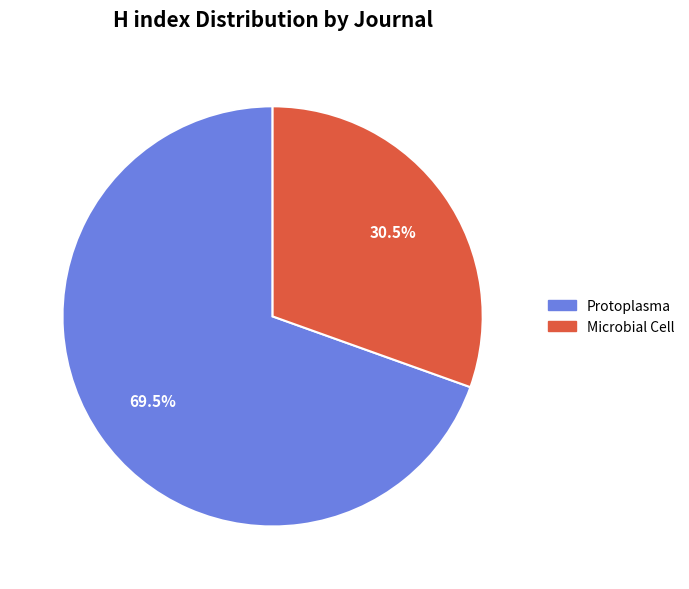

The Protoplasma slice represents 59% of the pie. True or false?

False